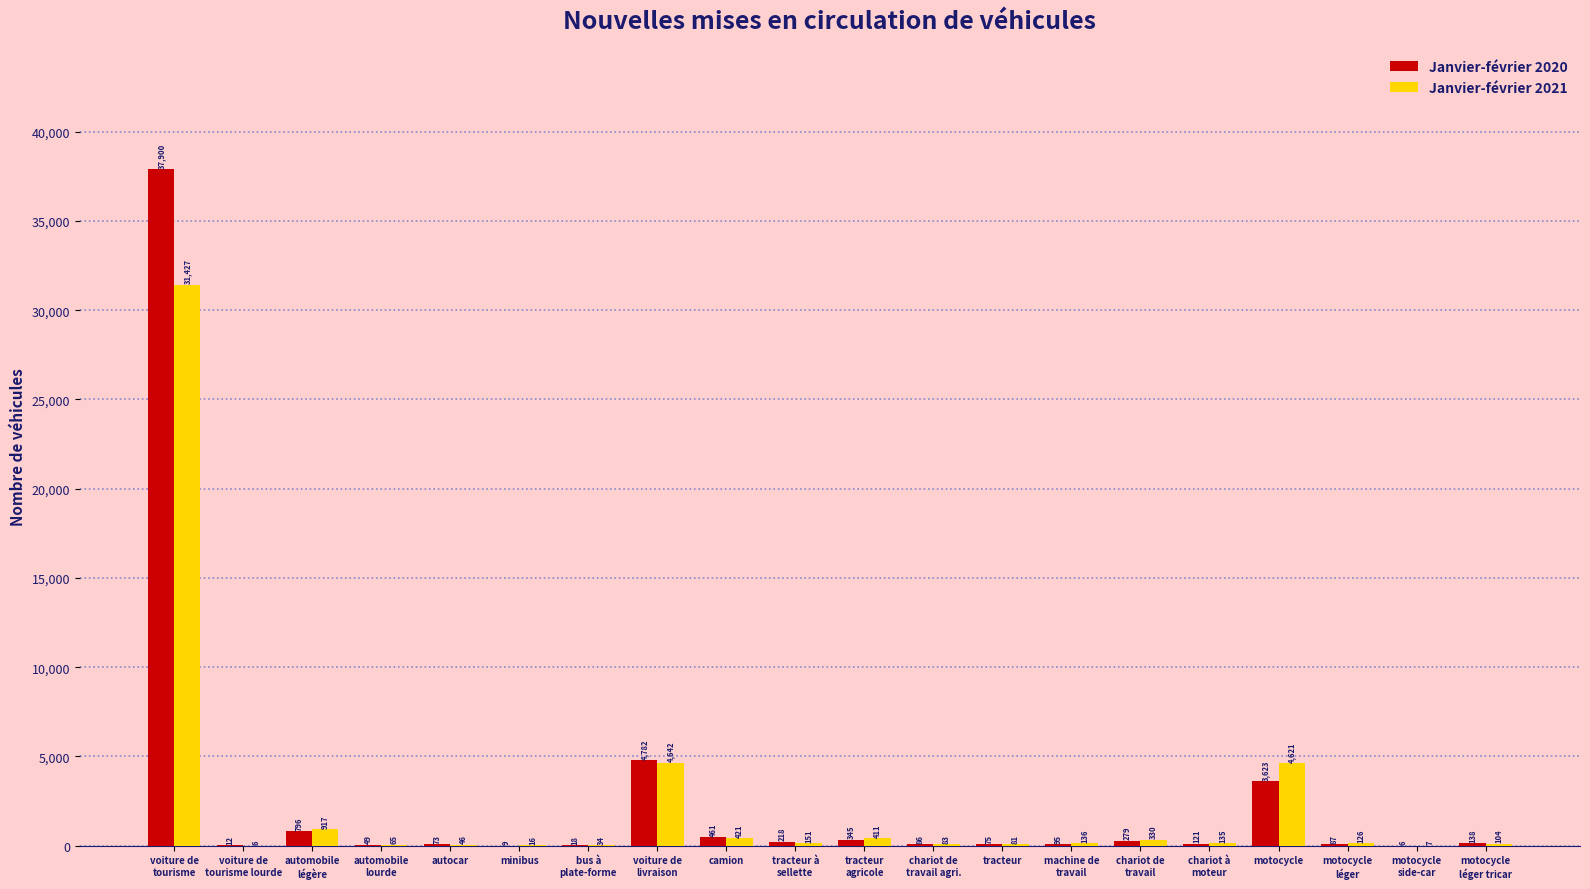

What is the sum of all Janvier-février 2021 values?

43759